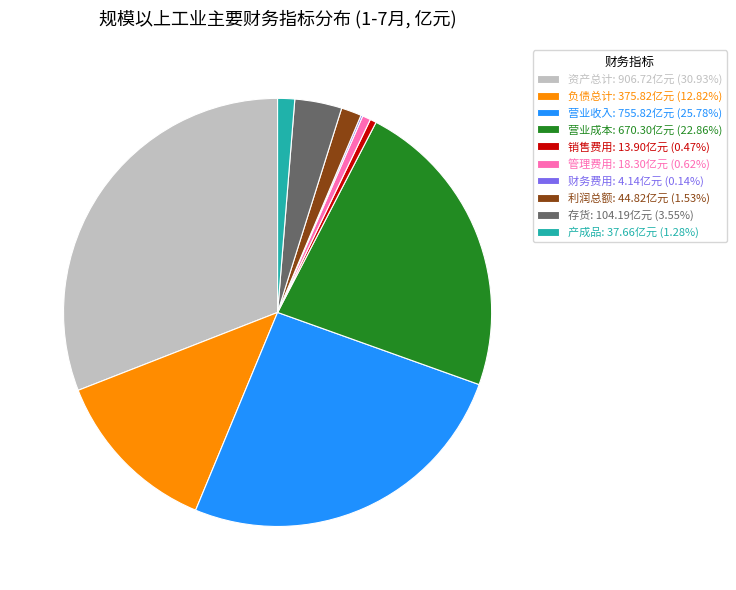

Does 销售费用: 13.90亿元 (0.47%) represent more than half of the total?

No